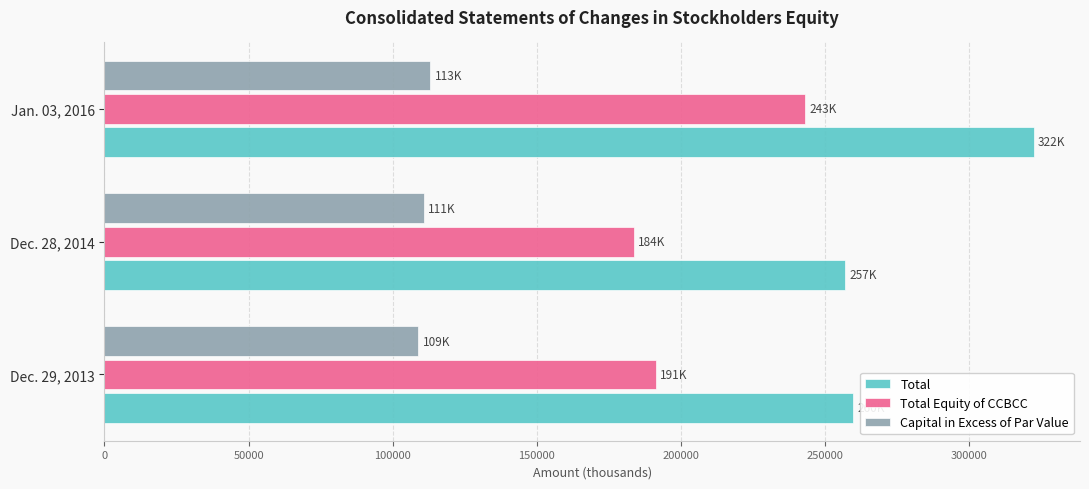

The value of Total at Dec. 29, 2013 is 104938. True or false?

False